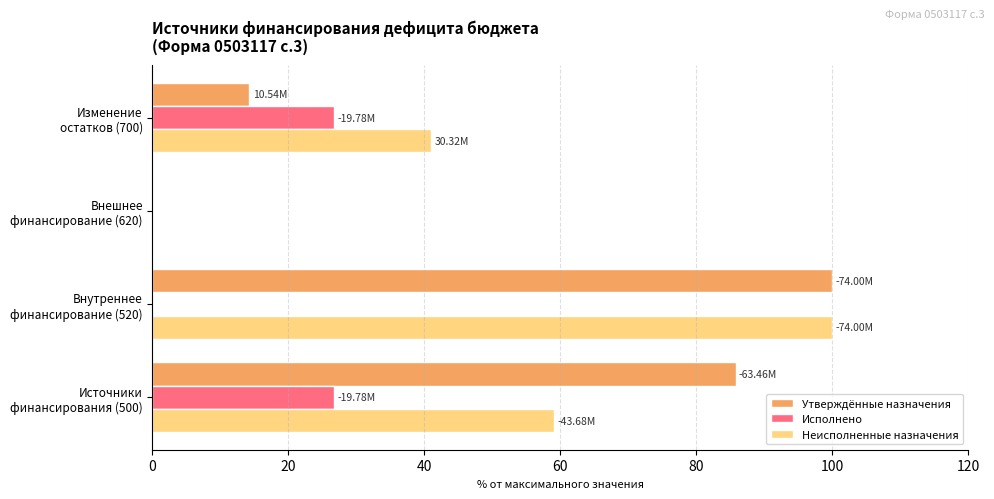

How many data points in Утверждённые назначения are above 85?

2